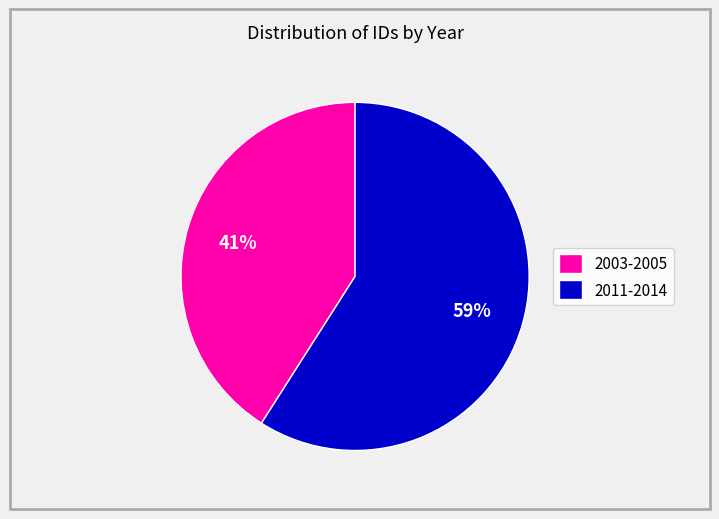

Which category has the biggest portion of the pie?

2011-2014